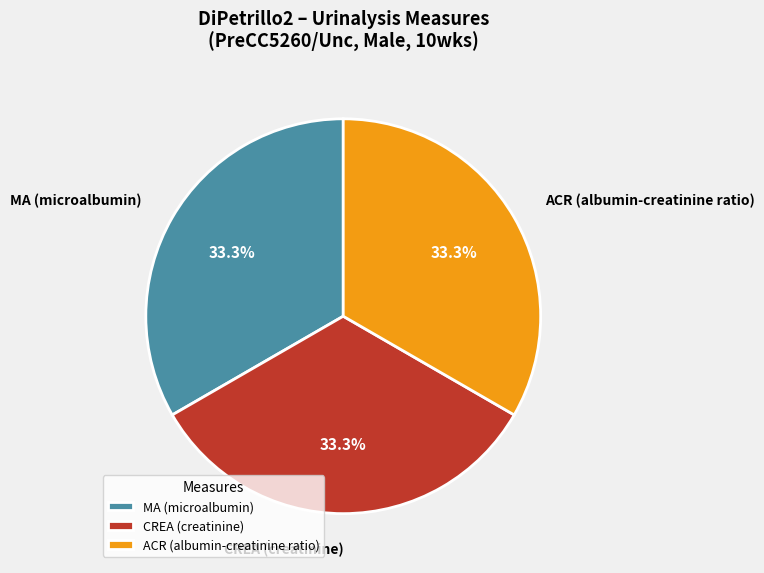

Combined, what portion of the pie is CREA (creatinine) and MA (microalbumin)?

66.7%